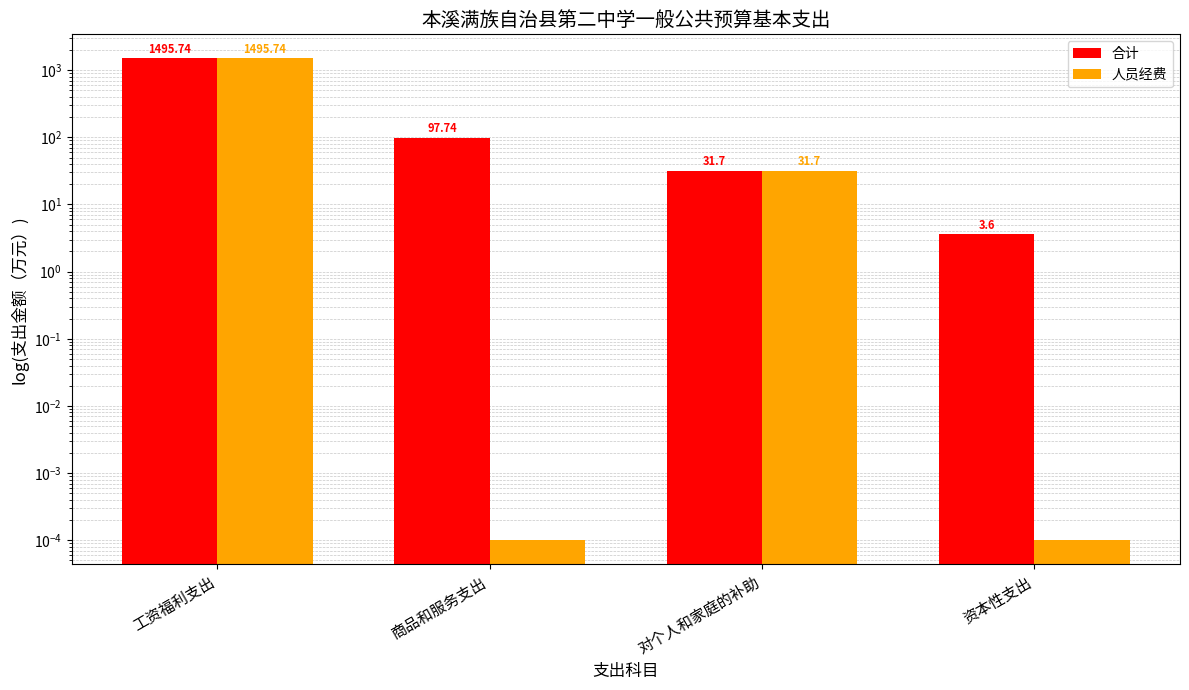

What is the difference between the maximum and minimum values in the 人员经费 series?

1495.7